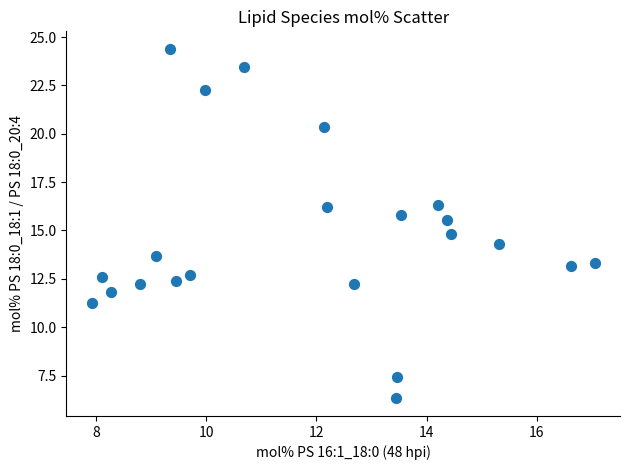

What is the range of Y values (max minus min)?

18.1